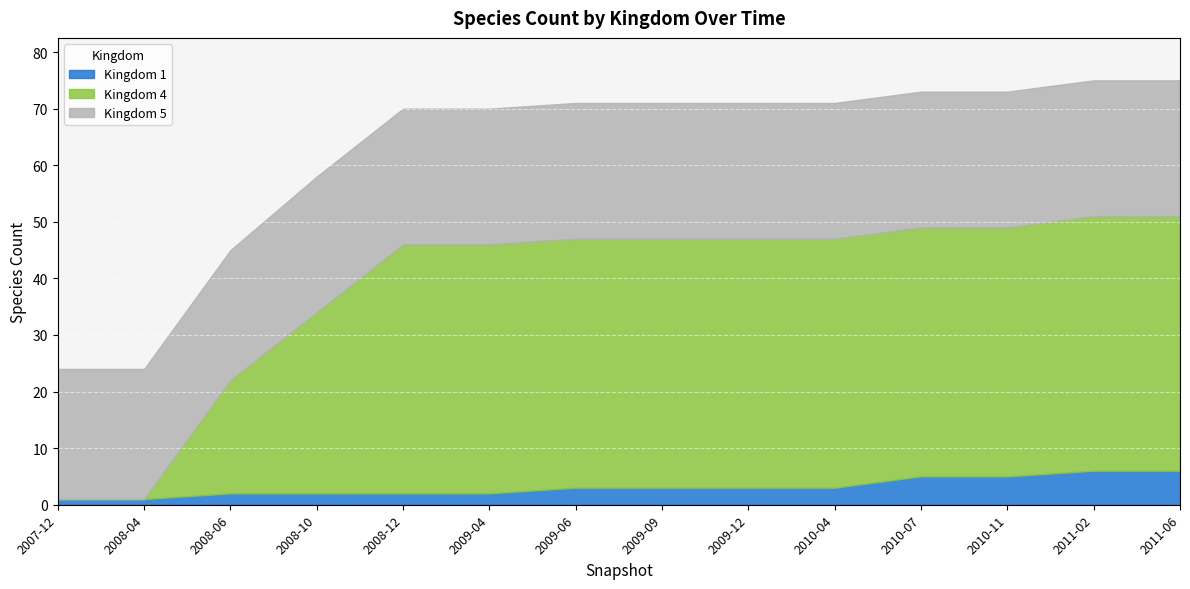

What is the maximum value for Kingdom 4?

45